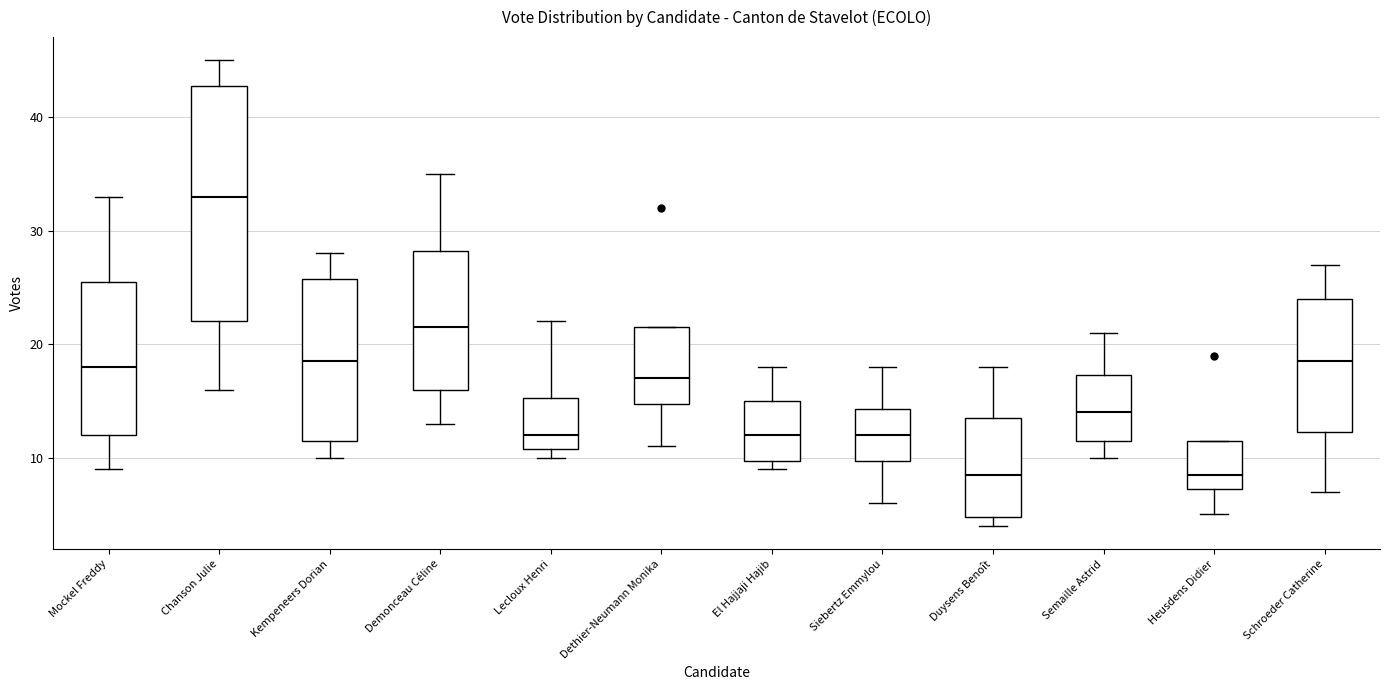

Reading left to right, transcribe this box plot: for each box, give where its median line is, the range the box spans, and where its two whiskers end, as read against the y-axis. The values are not printed on the chart, so give them approximately, as read against the axis.

Mockel Freddy: median 18, box 12 to 26, whiskers 9 to 33
Chanson Julie: median 33, box 22 to 43, whiskers 16 to 45
Kempeneers Dorian: median 19, box 12 to 26, whiskers 10 to 28
Demonceau Céline: median 22, box 16 to 28, whiskers 13 to 35
Lecloux Henri: median 12, box 11 to 15, whiskers 10 to 22
Dethier-Neumann Monika: median 17, box 15 to 22, whiskers 11 to 22
El Hajjaji Hajib: median 12, box 10 to 15, whiskers 9 to 18
Siebertz Emmylou: median 12, box 10 to 14, whiskers 6 to 18
Duysens Benoît: median 9, box 5 to 14, whiskers 4 to 18
Semaille Astrid: median 14, box 12 to 17, whiskers 10 to 21
Heusdens Didier: median 9, box 7 to 12, whiskers 5 to 12
Schroeder Catherine: median 19, box 12 to 24, whiskers 7 to 27